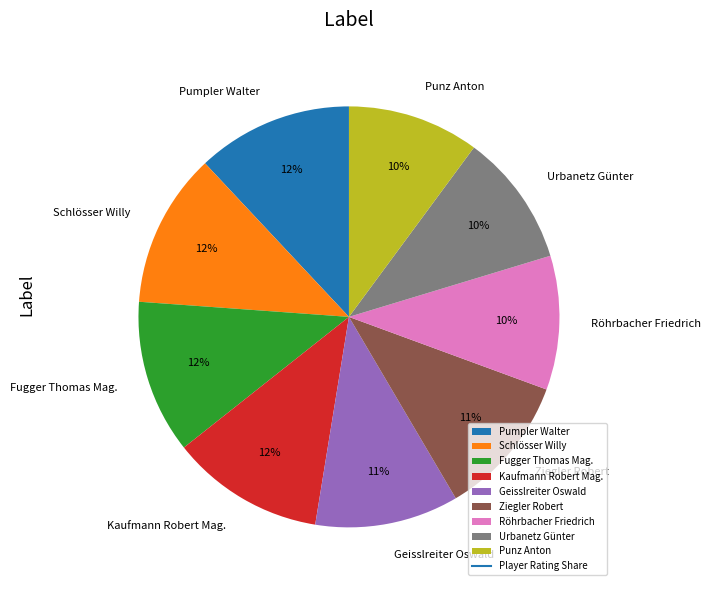

Count the number of slices in the pie.

9